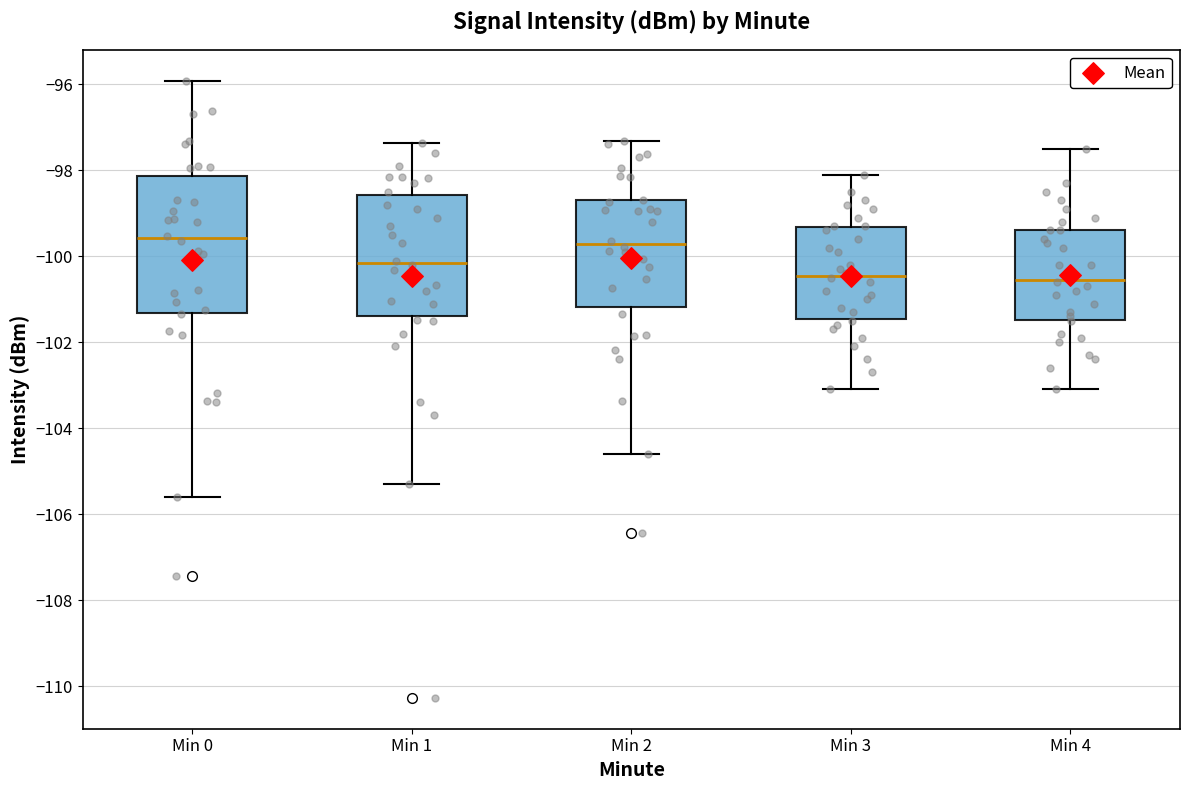

Reading left to right, read every box against the y-axis: the position of its median line, the range the box covers, and the ends of its whiskers. The values are not printed on the chart, so give them approximately, as read against the axis.

Min 0: median -99.6, box -101.4 to -98.2, whiskers -105.6 to -96.0
Min 1: median -100.2, box -101.4 to -98.6, whiskers -105.4 to -97.4
Min 2: median -99.8, box -101.2 to -98.6, whiskers -104.6 to -97.4
Min 3: median -100.4, box -101.4 to -99.4, whiskers -103.0 to -98.0
Min 4: median -100.6, box -101.4 to -99.4, whiskers -103.0 to -97.4